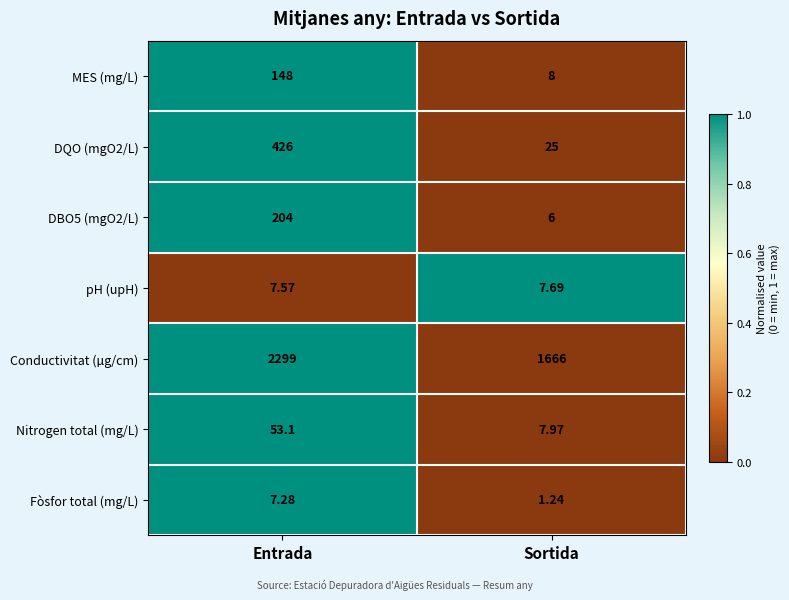

At which category is the sum across all series the highest?

Entrada